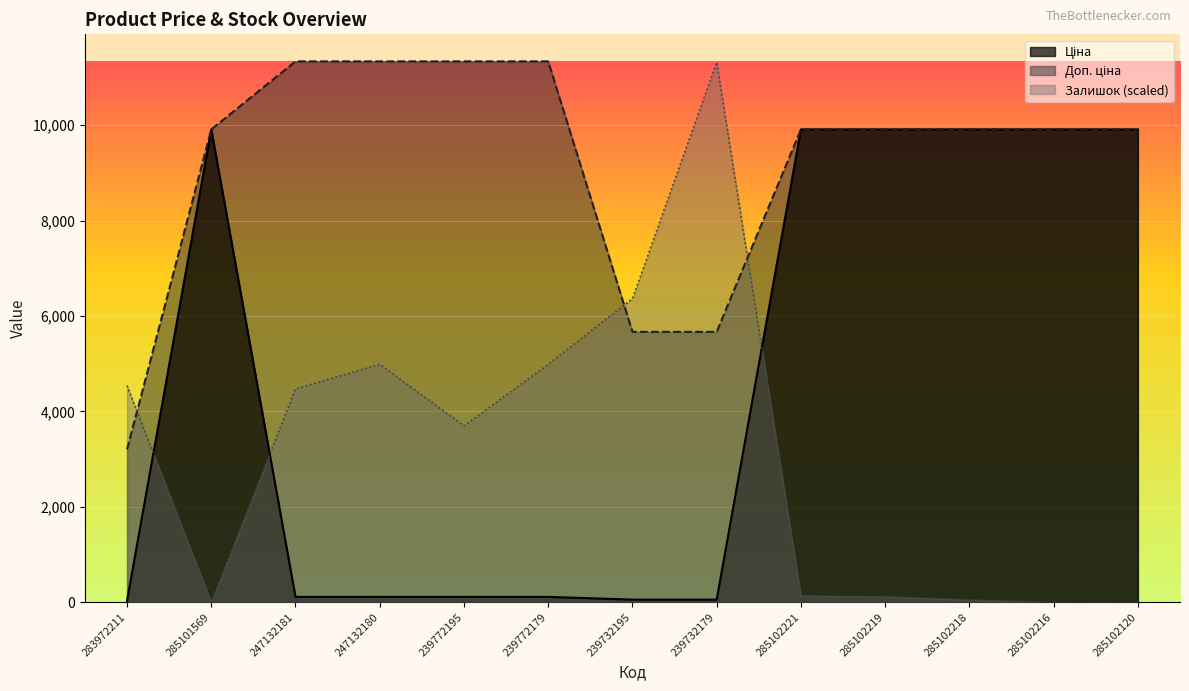

What is the label of the 11th point from the left?

285102218